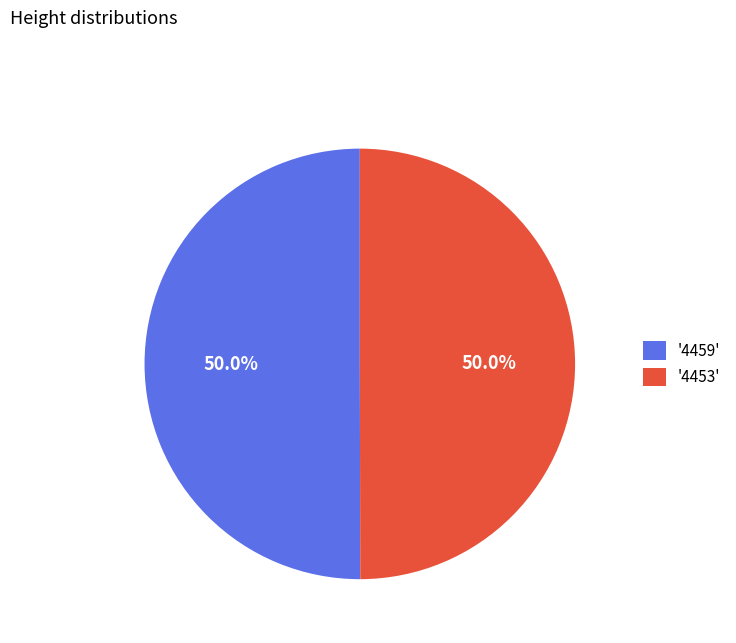

Is the sum of '4459' and '4453' greater than half?

Yes